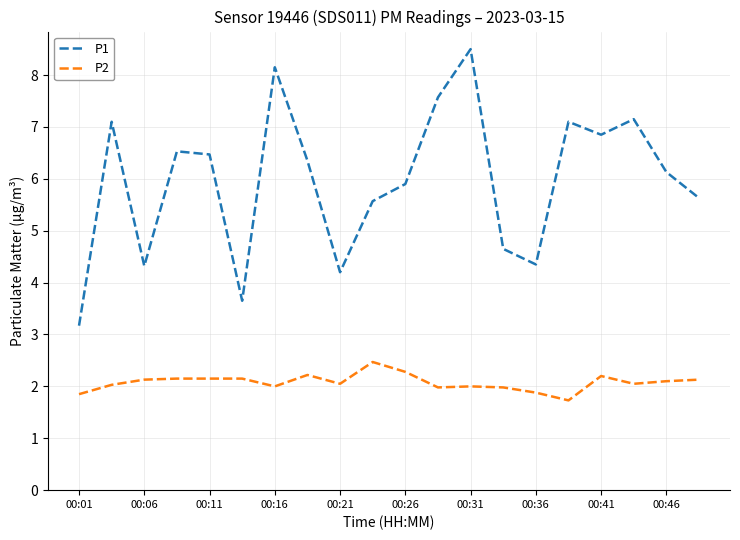

In P1, how many points are higher than both neighbors (excluding endpoints)?

6